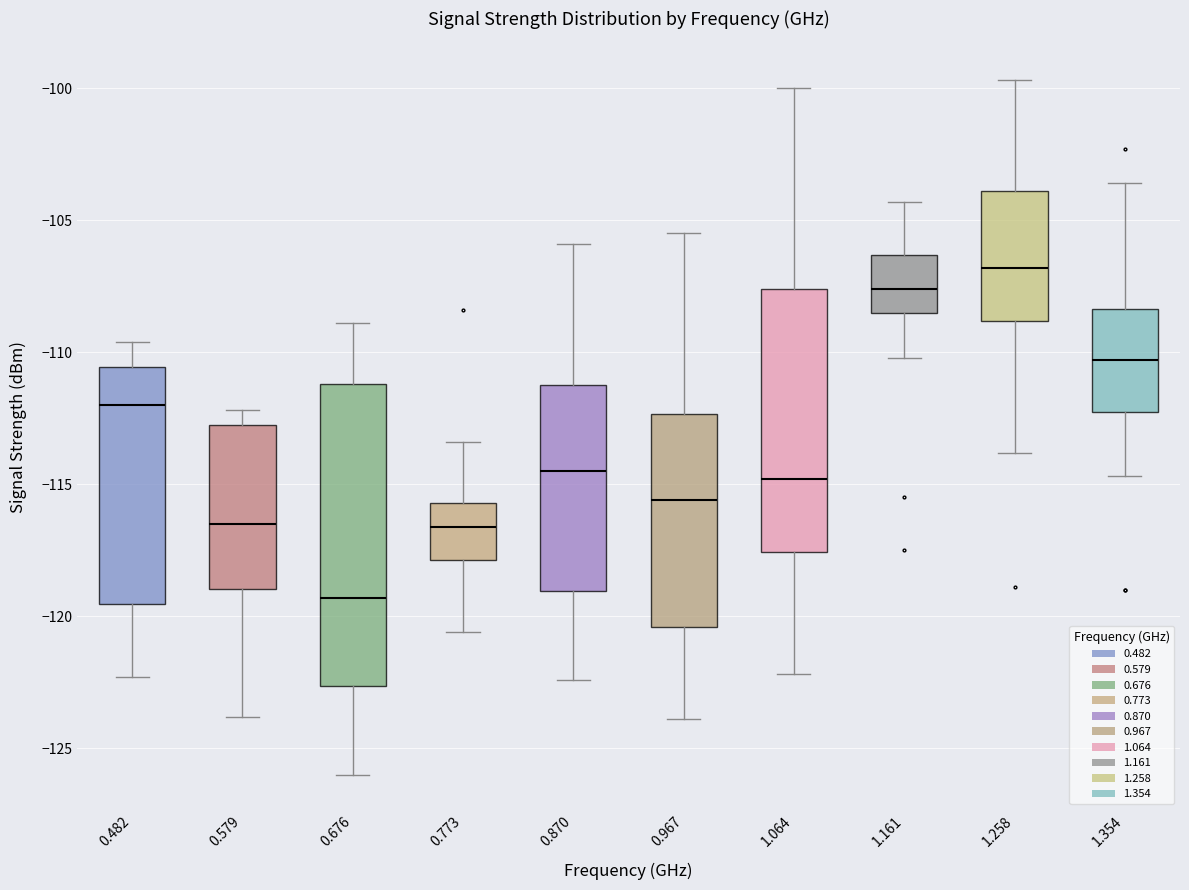

Reading left to right, read every box against the y-axis: the position of its median line, the range the box covers, and the ends of its whiskers. The values are not printed on the chart, so give them approximately, as read against the axis.

0.482: median -112.0, box -119.5 to -110.5, whiskers -122.5 to -109.5
0.579: median -116.5, box -119.0 to -112.5, whiskers -124.0 to -112.0
0.676: median -119.5, box -122.5 to -111.0, whiskers -126.0 to -109.0
0.773: median -116.5, box -118.0 to -115.5, whiskers -120.5 to -113.5
0.870: median -114.5, box -119.0 to -111.0, whiskers -122.5 to -106.0
0.967: median -115.5, box -120.5 to -112.5, whiskers -124.0 to -105.5
1.064: median -115.0, box -117.5 to -107.5, whiskers -122.0 to -100.0
1.161: median -107.5, box -108.5 to -106.5, whiskers -110.0 to -104.5
1.258: median -107.0, box -109.0 to -104.0, whiskers -114.0 to -99.5
1.354: median -110.5, box -112.0 to -108.5, whiskers -114.5 to -103.5